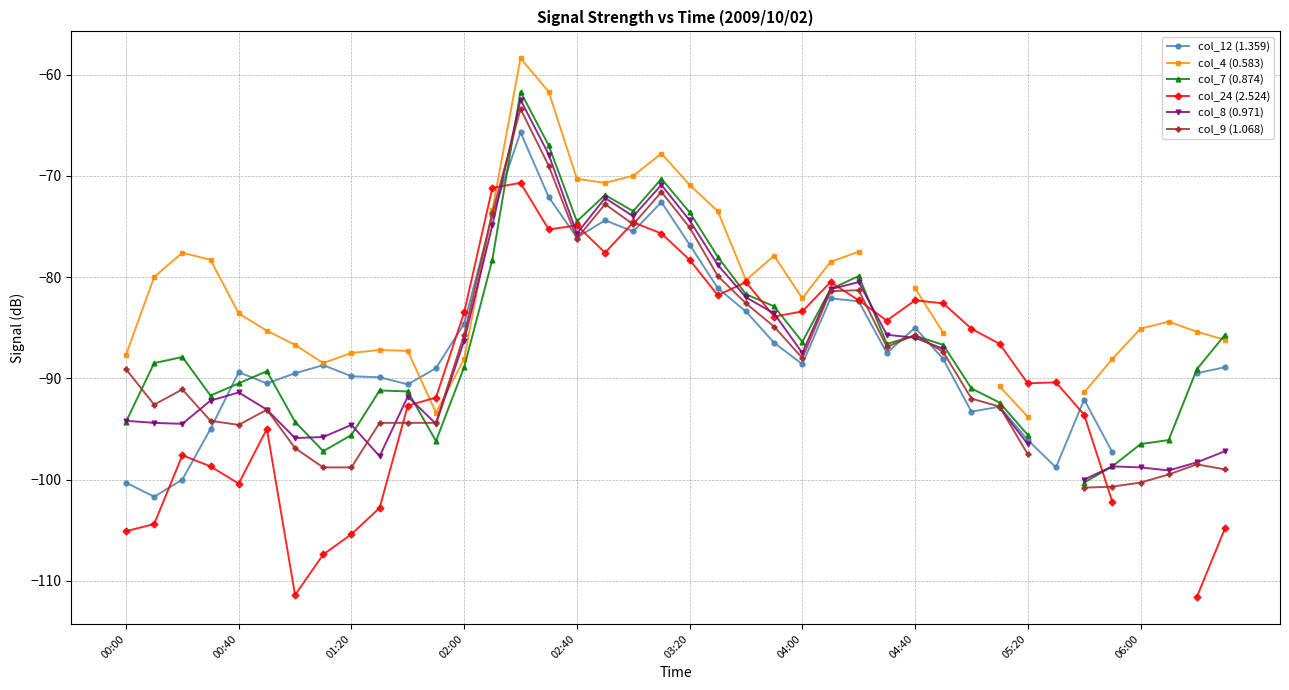

What are all the series names shown in the legend?

col_12 (1.359), col_4 (0.583), col_7 (0.874), col_24 (2.524), col_8 (0.971), col_9 (1.068)